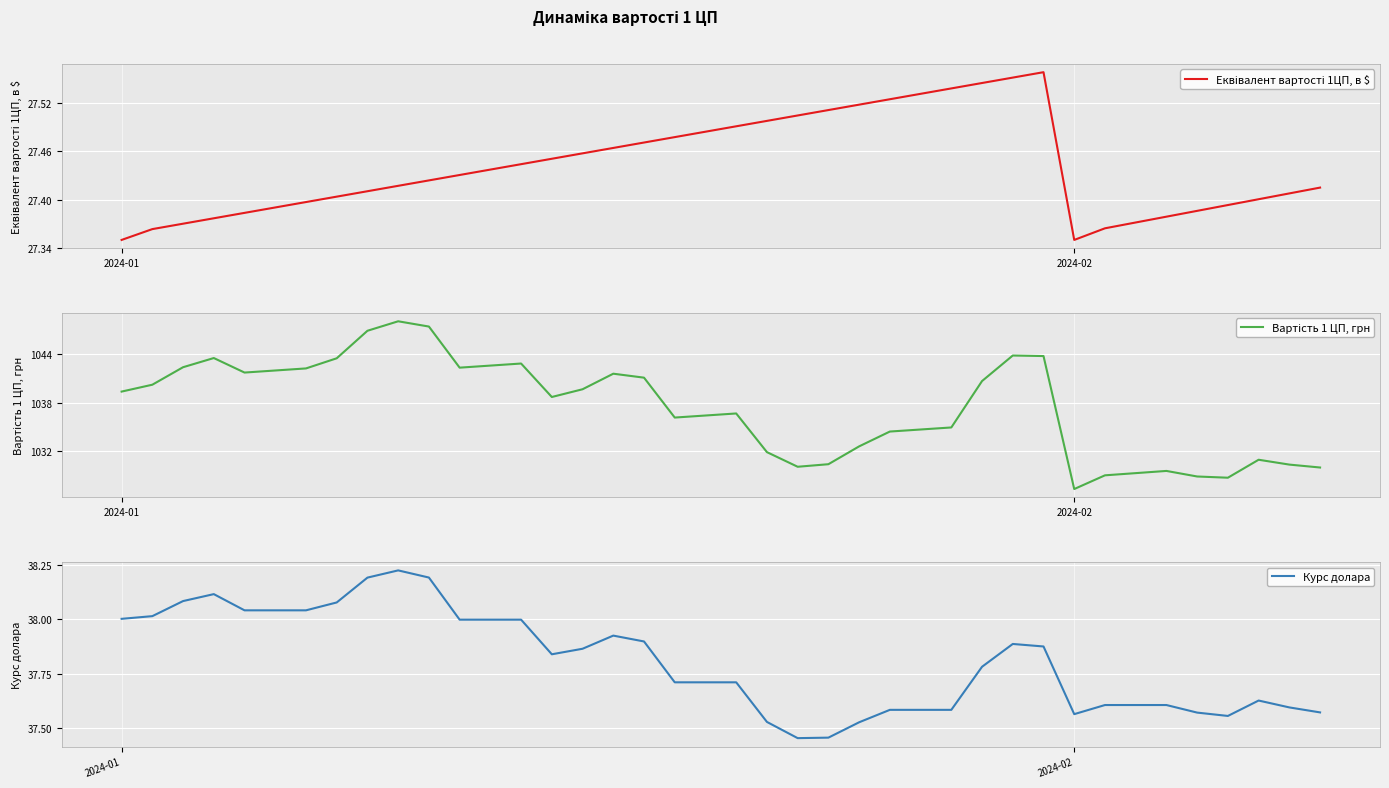

What is the average value of the Курс долара series?

37.8